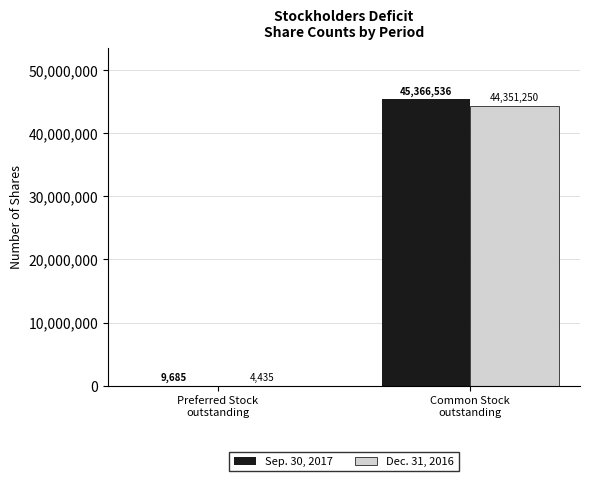

What is the difference between the Dec. 31, 2016 values at Preferred Stock
outstanding and Common Stock
outstanding?

44346815